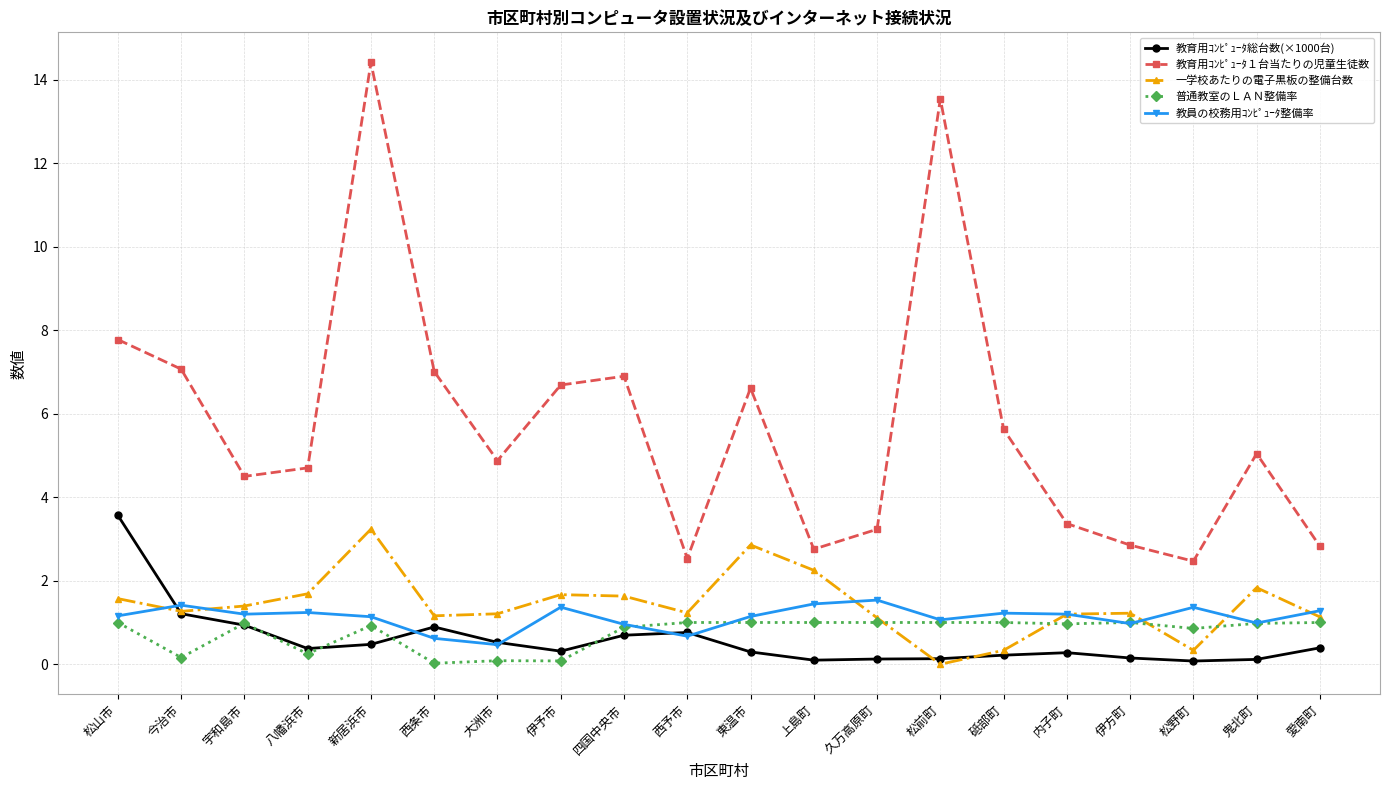

True or false: 教育用ｺﾝﾋﾟｭｰﾀ１台当たりの児童生徒数 has more than 0 points higher than both neighbors.

True